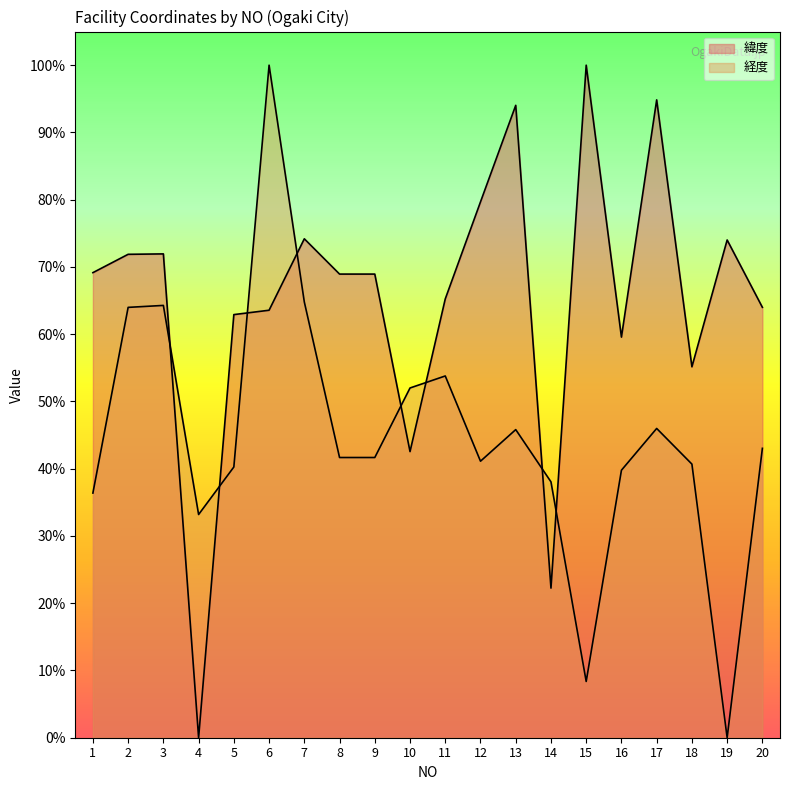

What is the sum of the 緯度 values at 9 and 17?

163.8